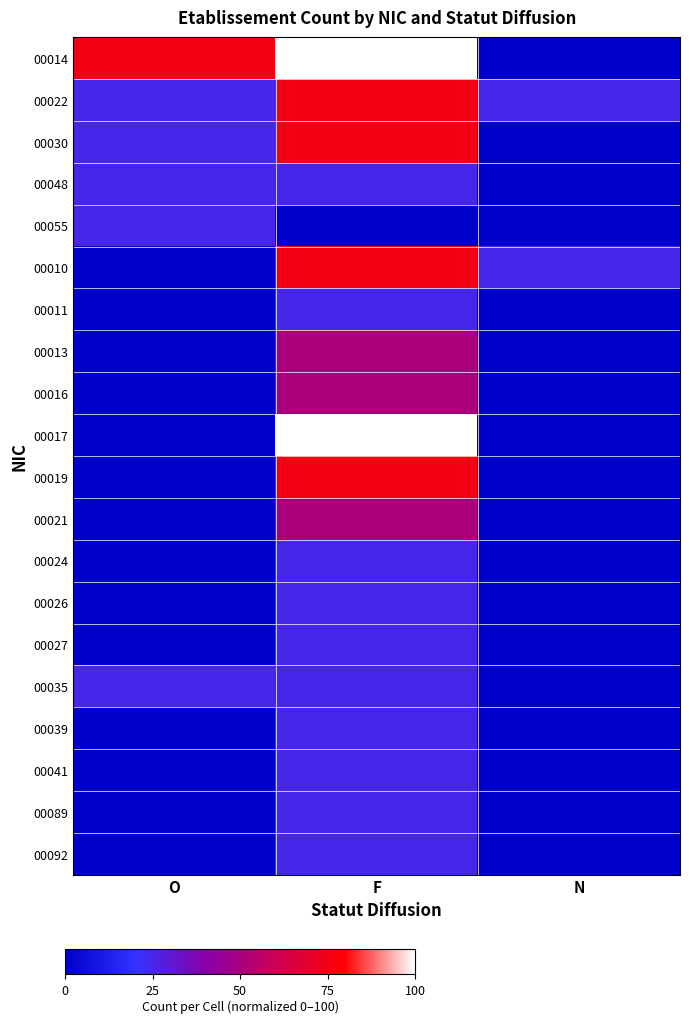

At which category is the sum across all series the highest?

F